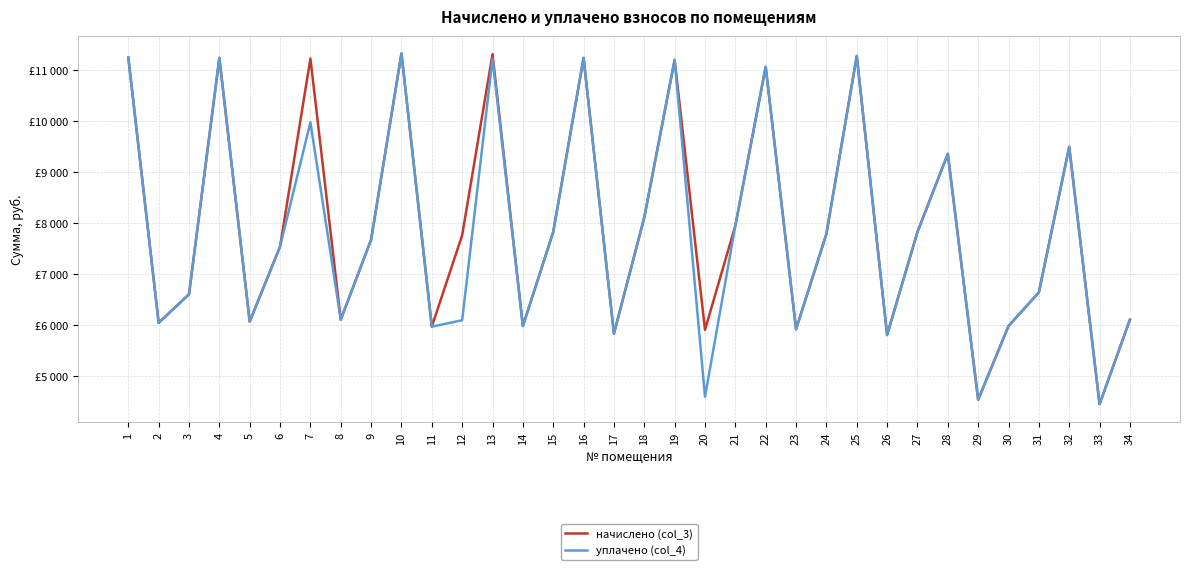

Is this an area chart (filled region under the line)?

No